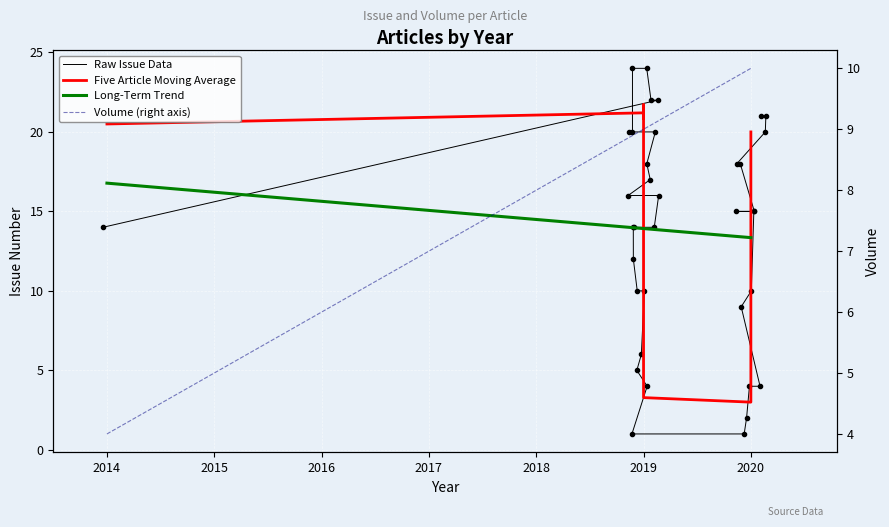

True or false: Issue has more than 0 interior local peaks.

False